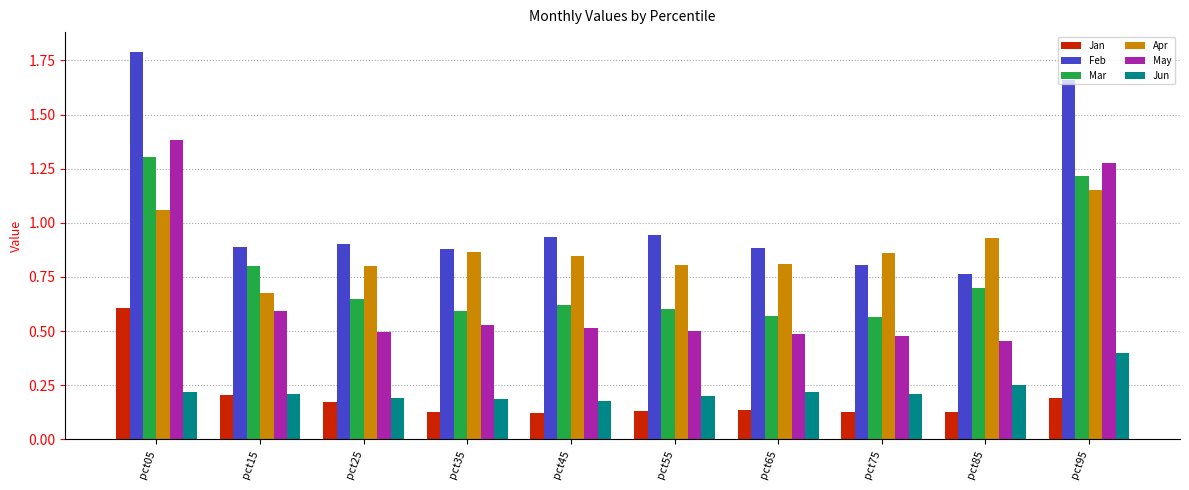

Which series changed the most between pct05 and pct55?

May